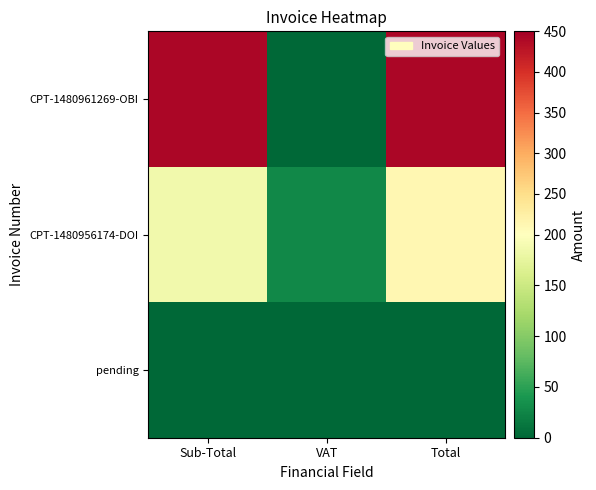

Reading left to right, what are all the values shown in this chart?

pending: Sub-Total=0.0	VAT=0.0	Total=0.0
CPT-1480956174-DOI: Sub-Total=184.7	VAT=27.7	Total=212.4
CPT-1480961269-OBI: Sub-Total=443.3	VAT=0.0	Total=443.3